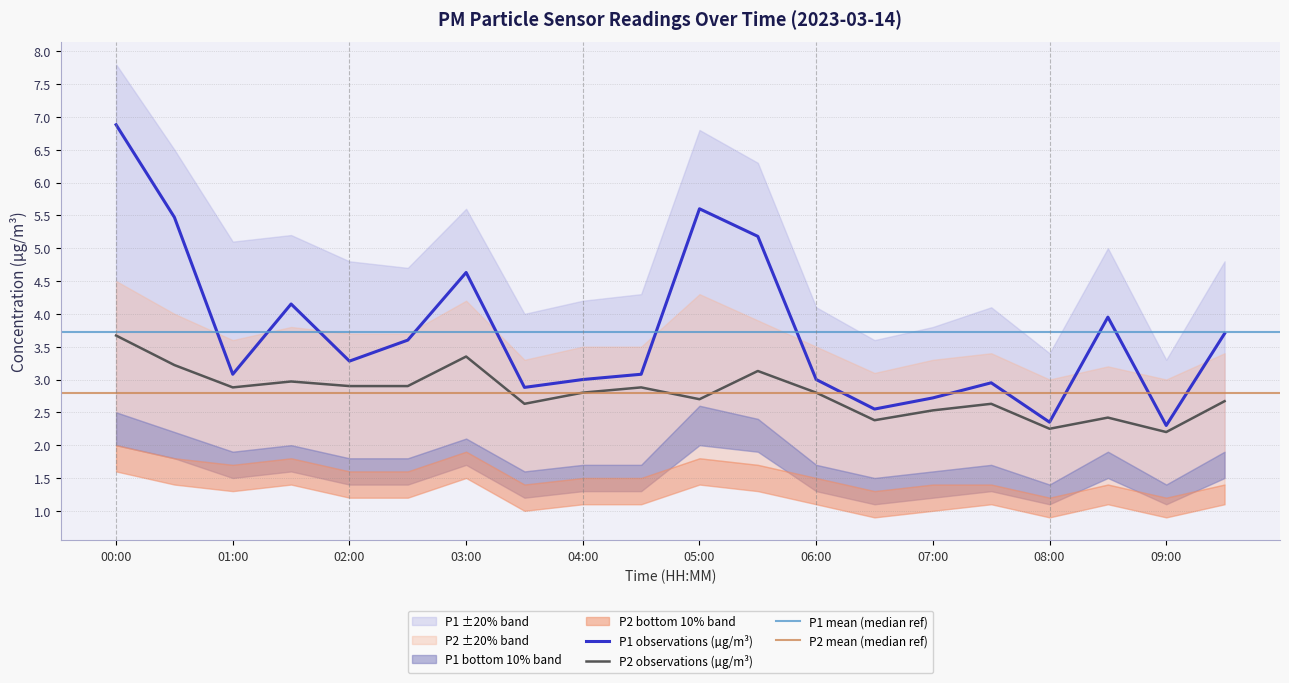

What is the average value of the P1 series?

3.7